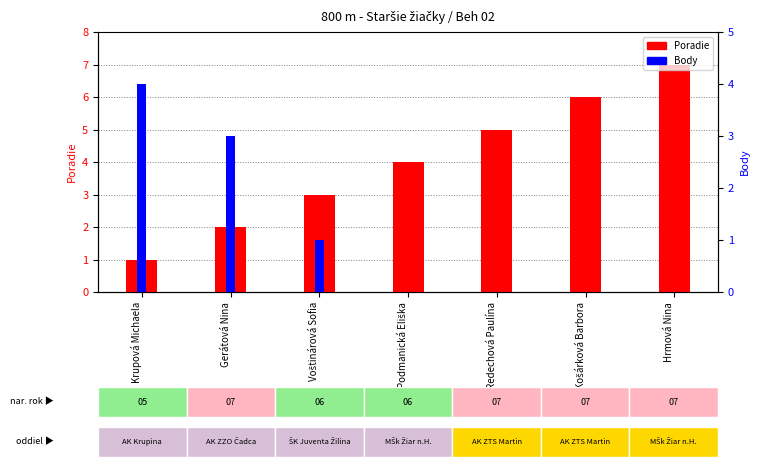

What is the difference between the Poradie values at Hrmová Nina and Voštinárová Sofia?

4